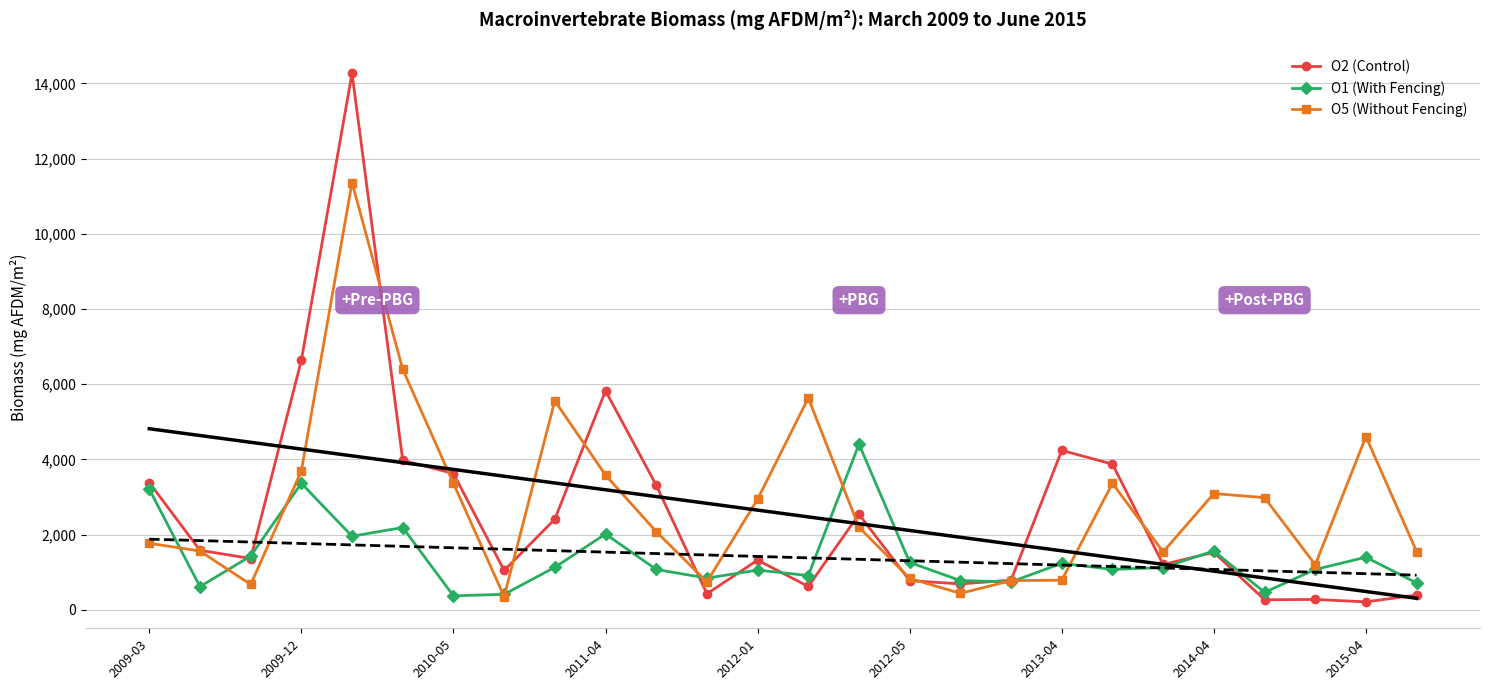

What is the lowest value of the O2 (Control) series?

210.6